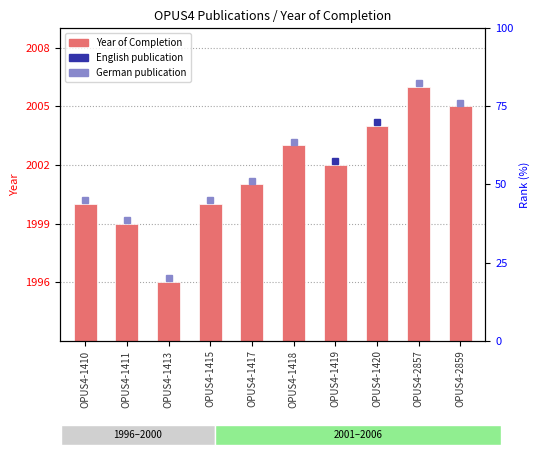

What is the change in value from OPUS4-1418 to OPUS4-1420?

+1